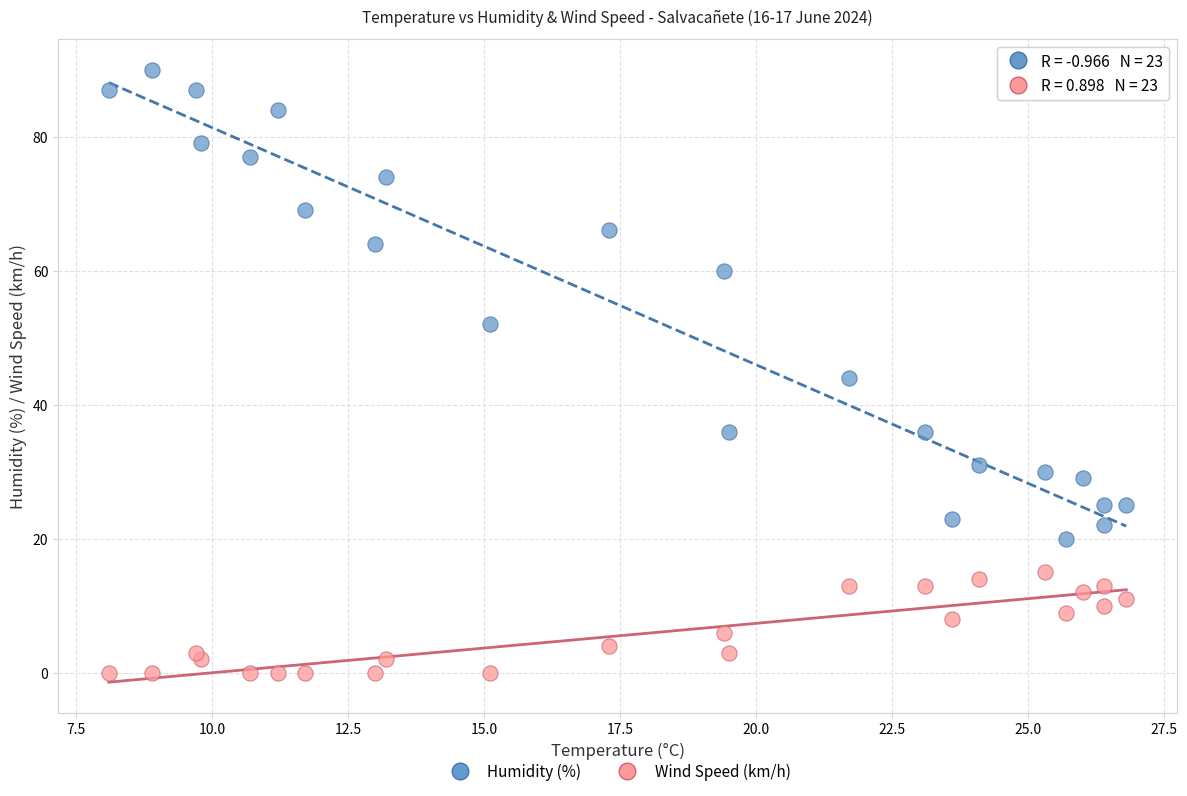

Which series contains the lowest Y value?

Wind Speed (km/h)